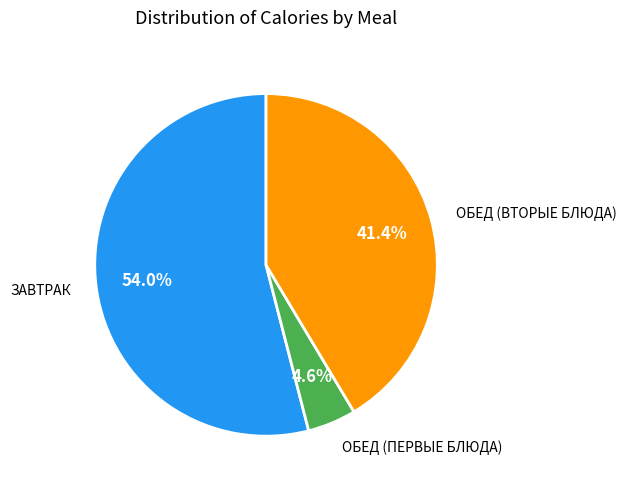

How many segments does this pie chart have?

3